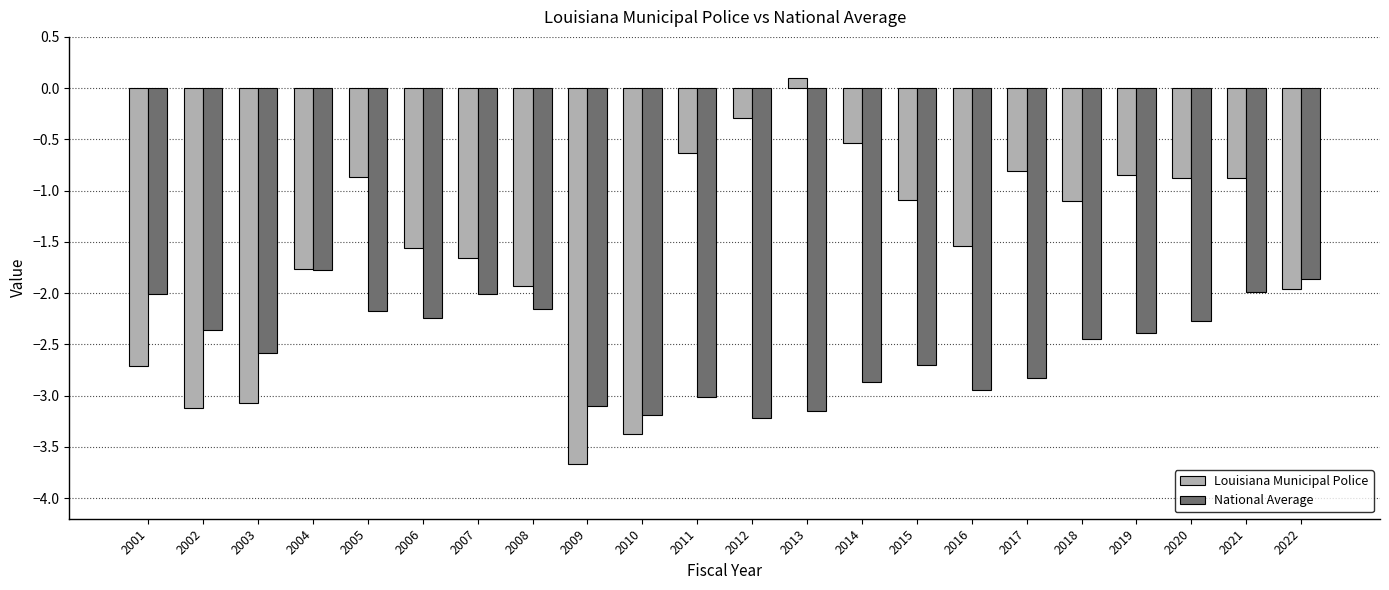

At 2001, list the series in order from smallest to largest.

Louisiana Municipal Police, National Average